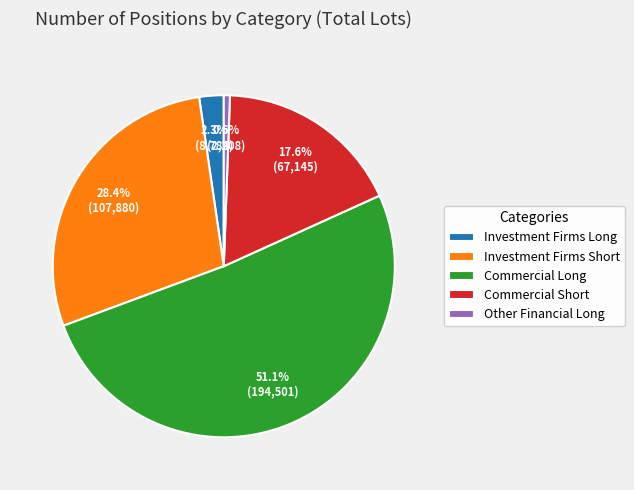

To the nearest percent, what is the average slice percentage?

20%